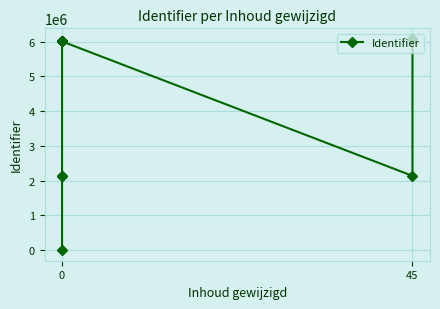

How many positive values are there?

11